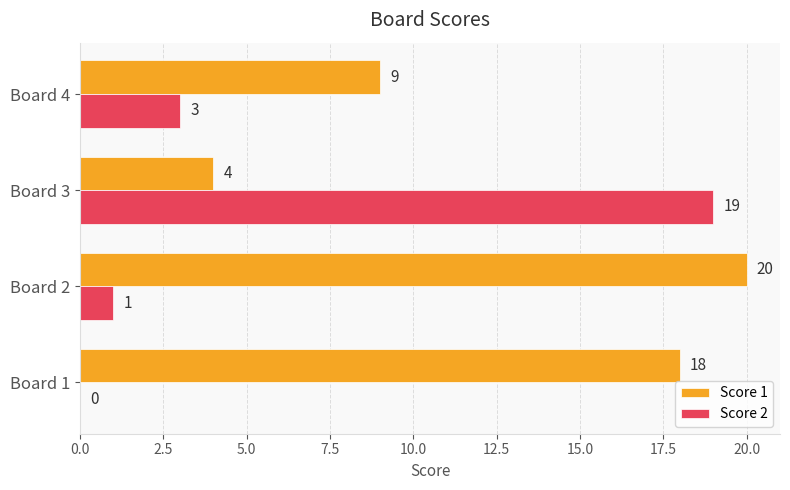

At which category is the sum across all series the highest?

Board 3